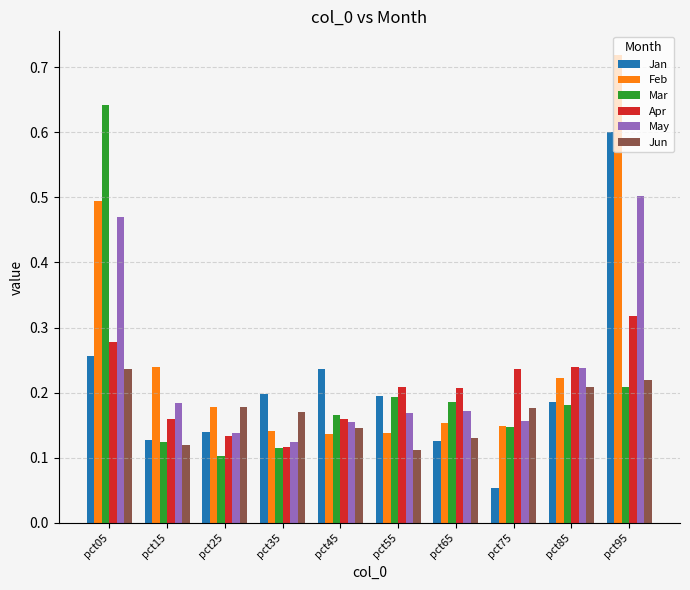

Which category has the highest value in the Apr series?

pct95